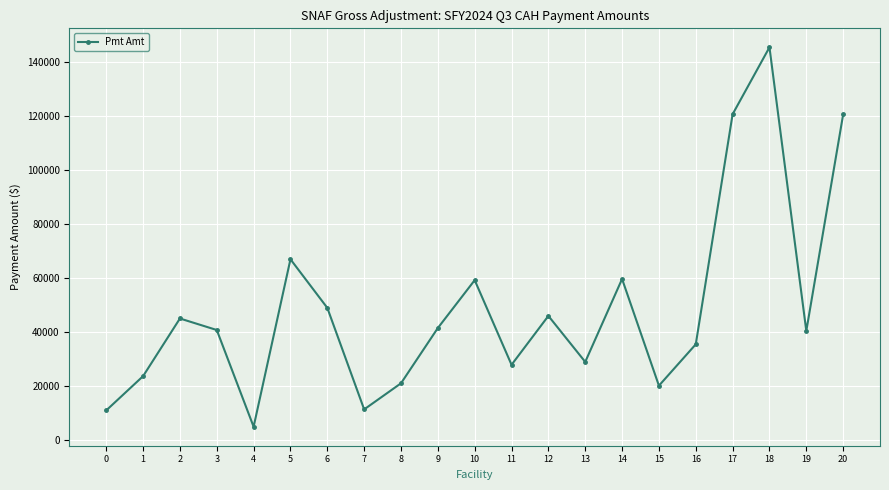

What is the minimum value shown in the chart?

4837.0